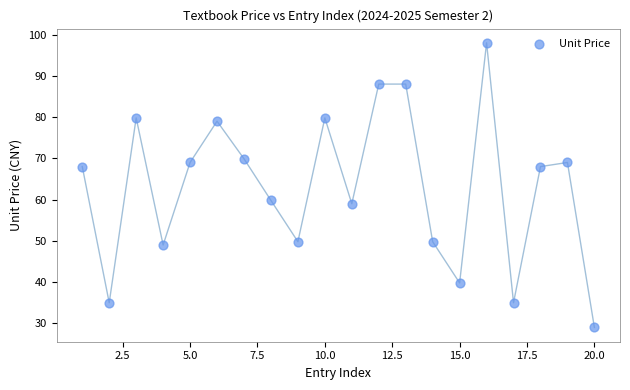

What Y value in the scatter plot is closest to 63?

59.8